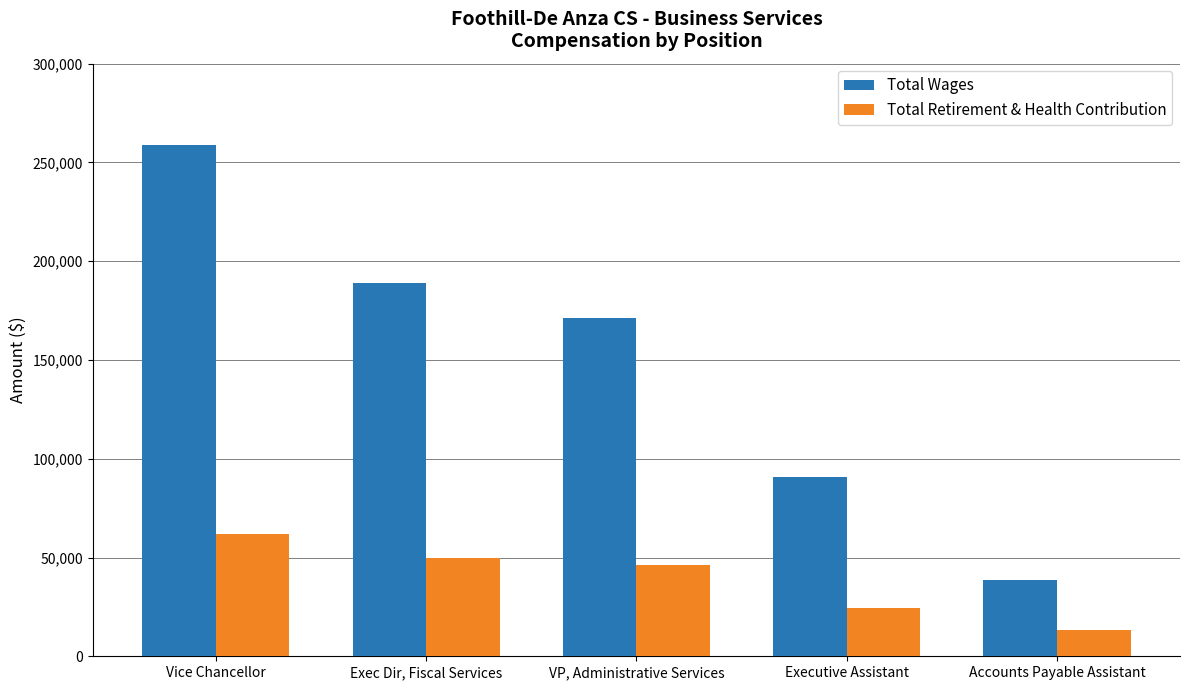

Reading left to right, transcribe all the data shown in this chart.

Total Wages: Vice Chancellor=258671	Exec Dir, Fiscal Services=188843	VP, Administrative Services=171324	Executive Assistant=90590	Accounts Payable Assistant=38697
Total Retirement & Health Contribution: Vice Chancellor=61749	Exec Dir, Fiscal Services=49695	VP, Administrative Services=46170	Executive Assistant=24195	Accounts Payable Assistant=13338